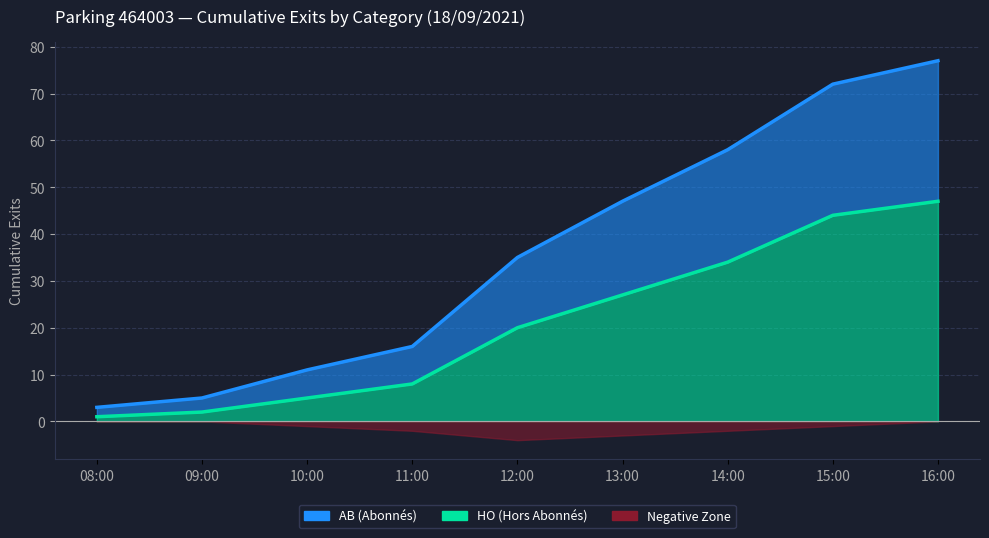

What value does the AB series have at 13:00?

47